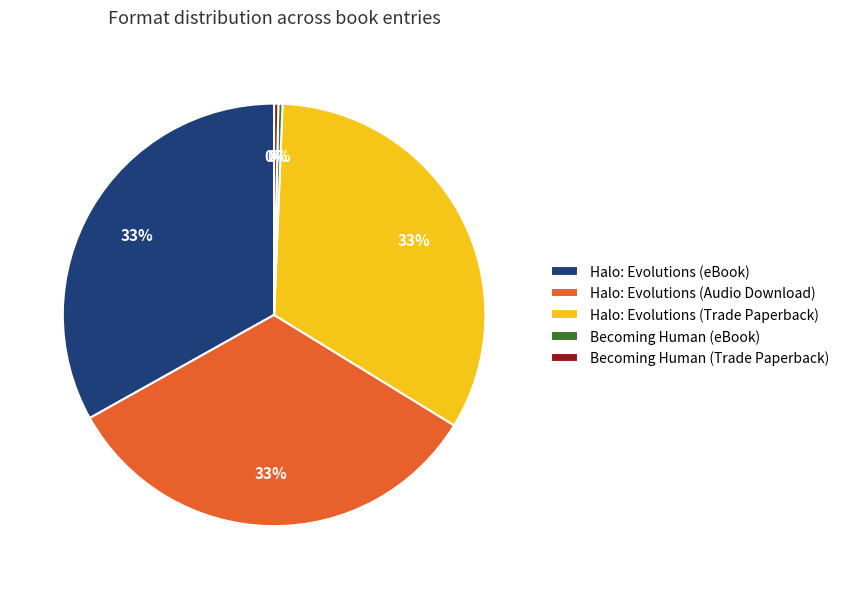

How many slices are in this pie chart?

5